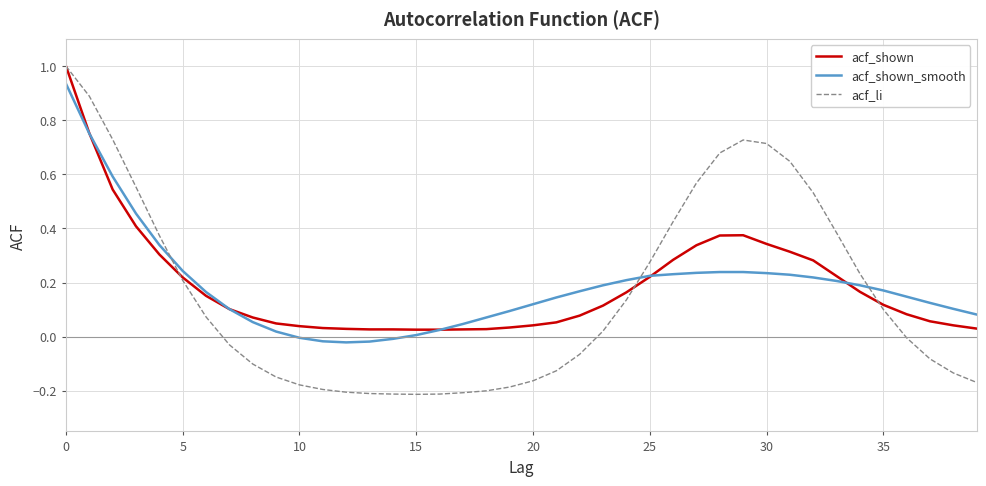

What is the maximum value shown in the chart?

1.0